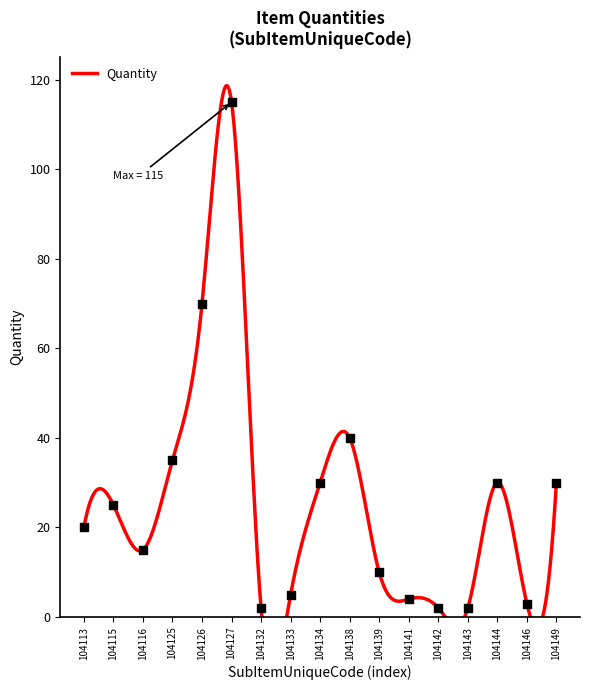

Which series contains the highest Y value?

Quantity